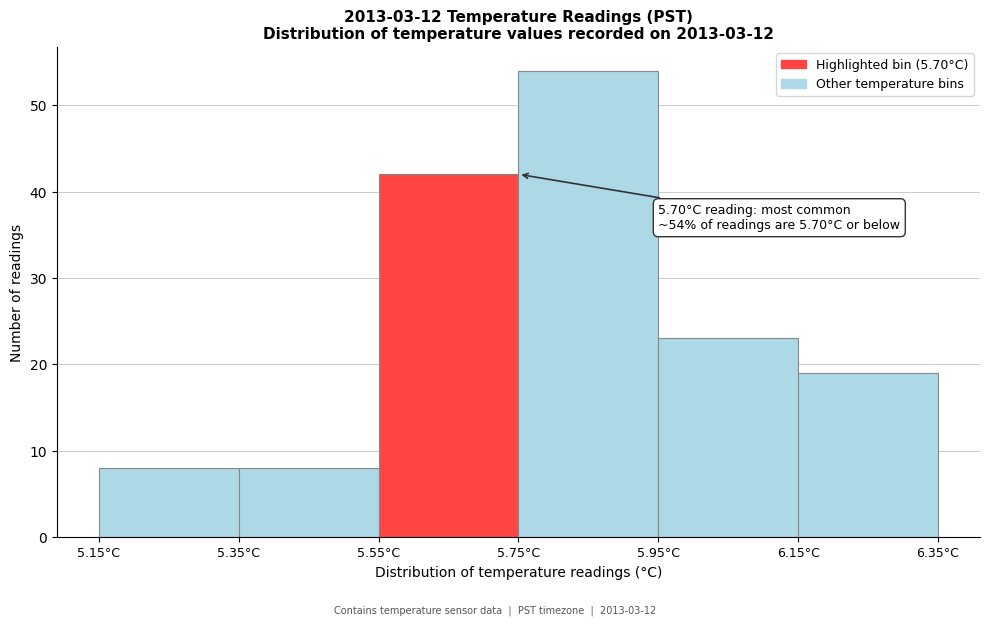

Over which range of the x-axis is the bar tallest?

5.75 to 5.95